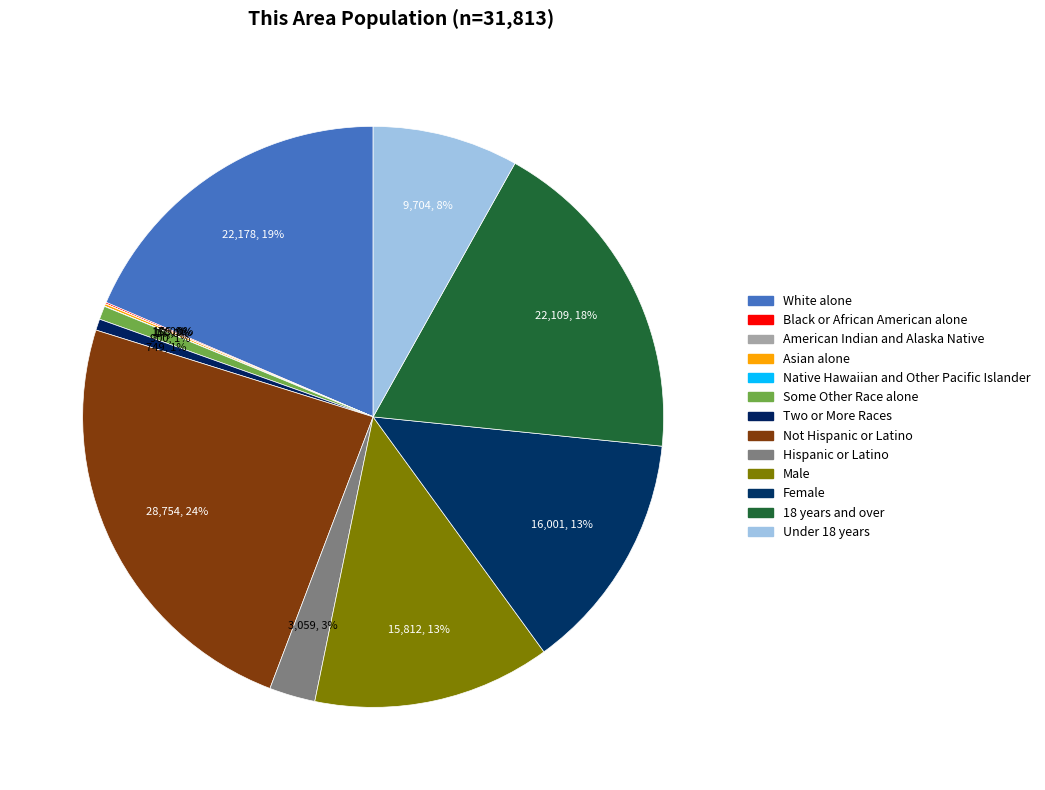

What is the total percentage of Under 18 years and Hispanic or Latino?

10.7%